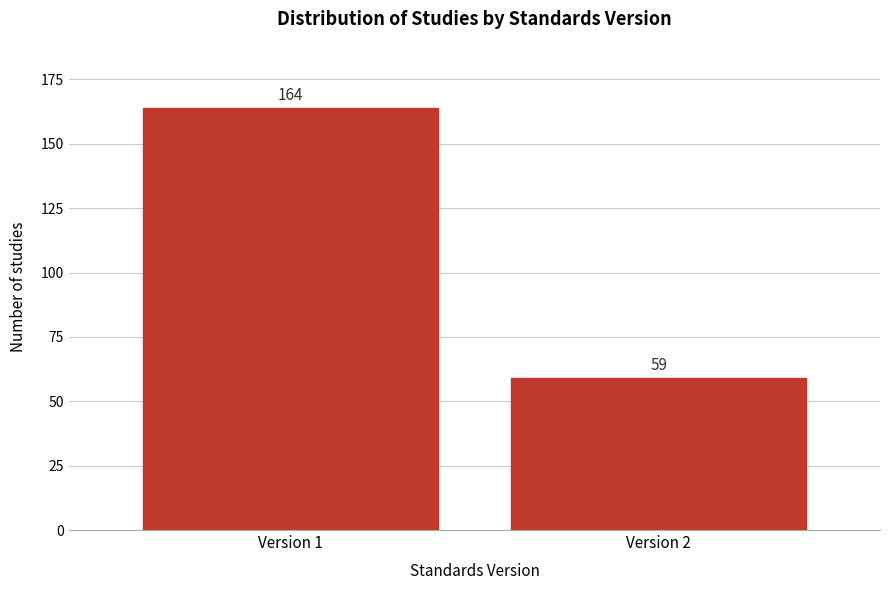

Reading left to right, list all the values displayed in this chart.

Version 1=164	Version 2=59